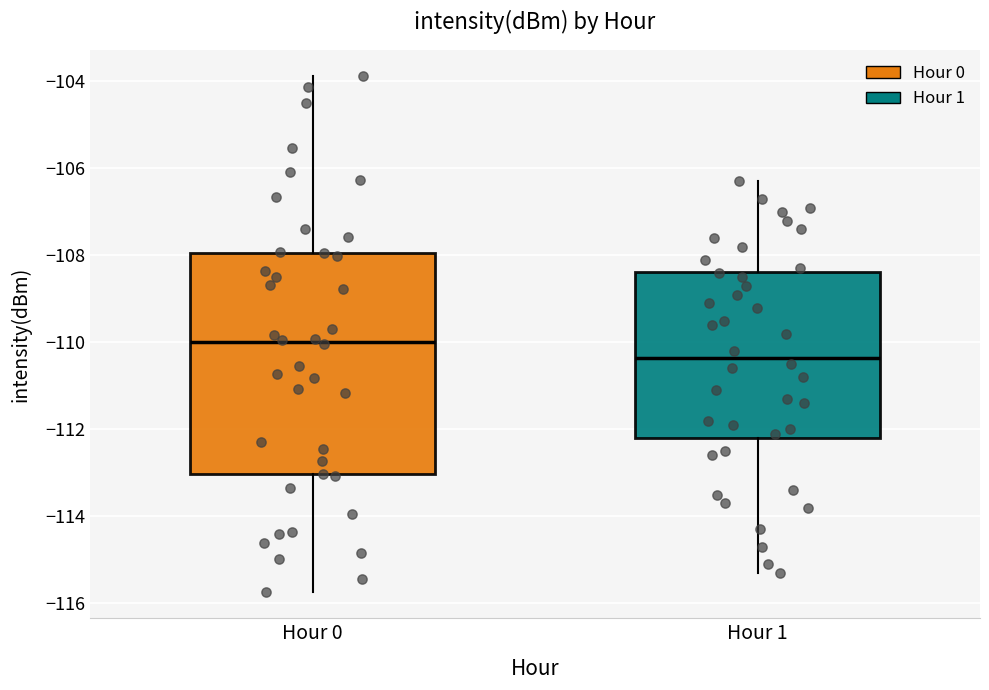

Which box has the highest median line?

Hour 0